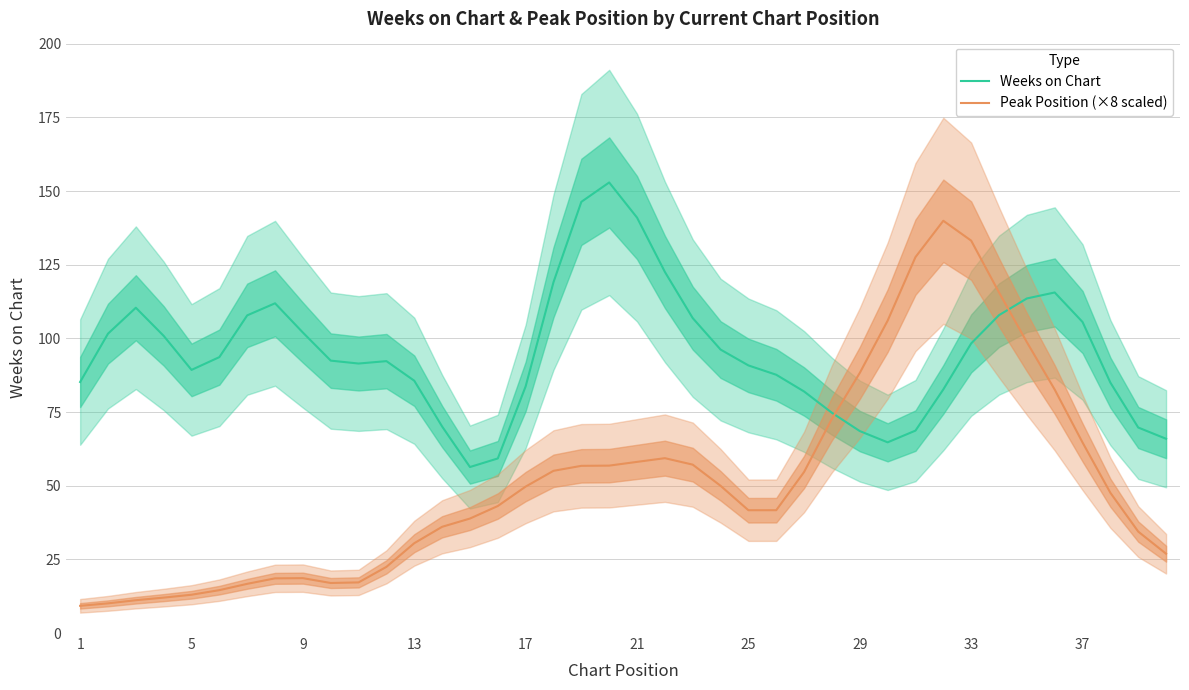

The value of Weeks on Chart at 33 is 98.3. True or false?

True